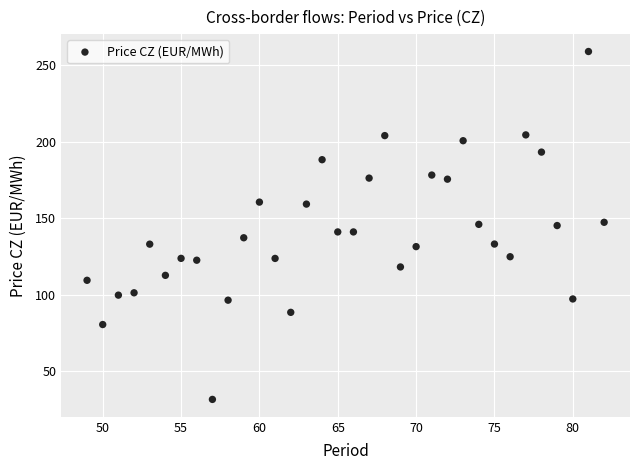

What is the range of Y values (max minus min)?

227.5